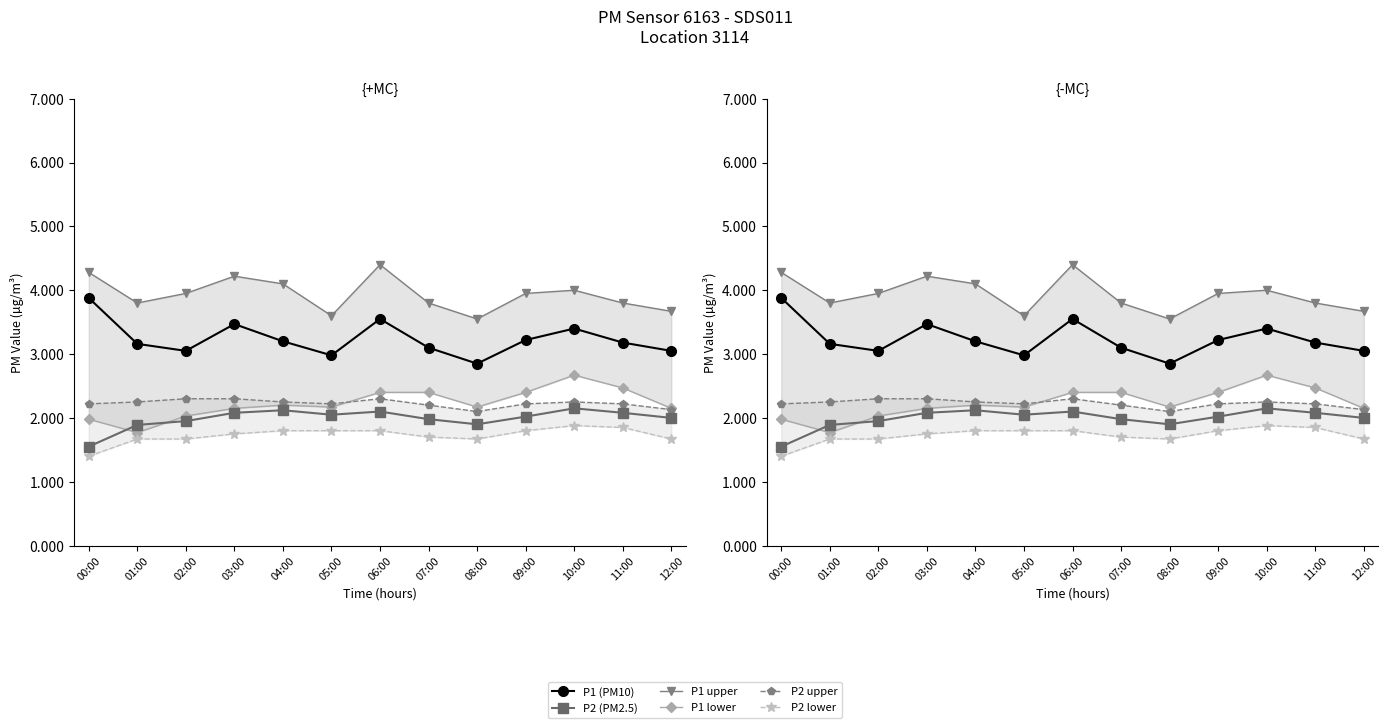

What is the difference between the maximum and minimum values in the P1 lower series?

0.9